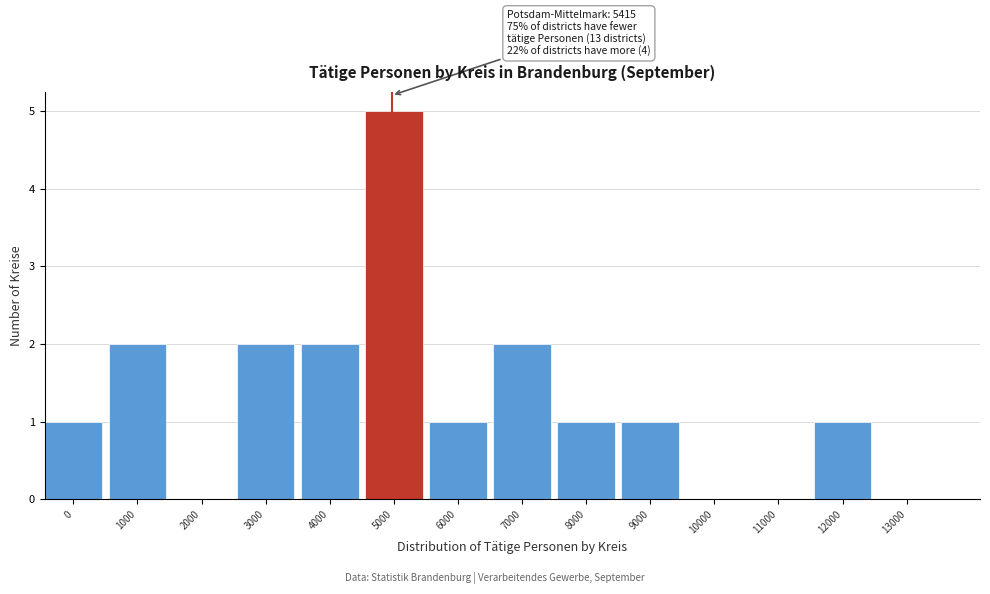

Reading left to right, list all the values displayed in this chart.

0=1	1000=2	2000=0	3000=2	4000=2	5000=5	6000=1	7000=2	8000=1	9000=1	10000=0	11000=0	12000=1	13000=0